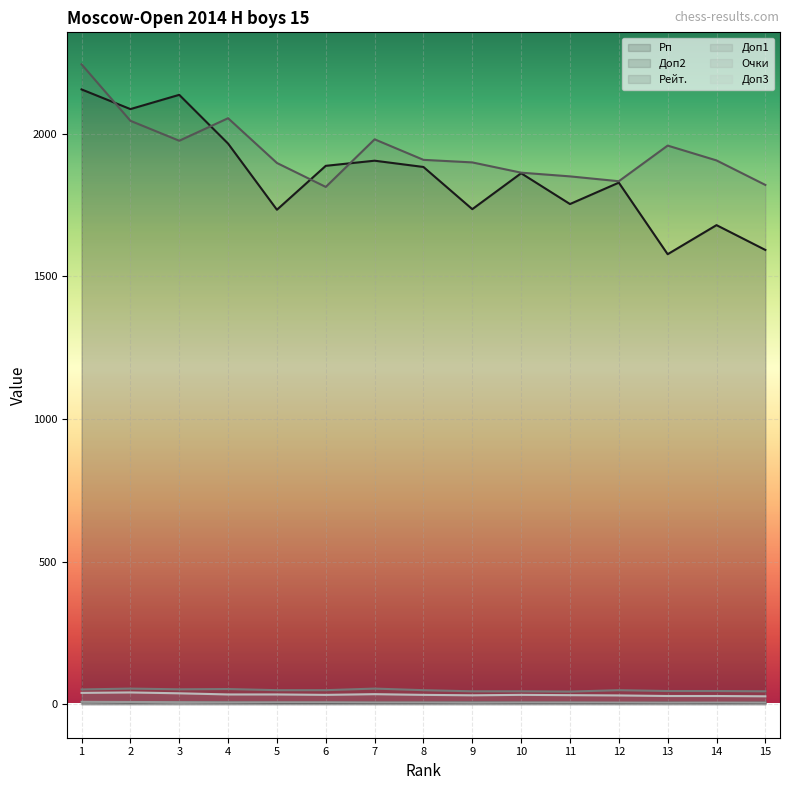

How many values in the Доп1 series are below 49?

6